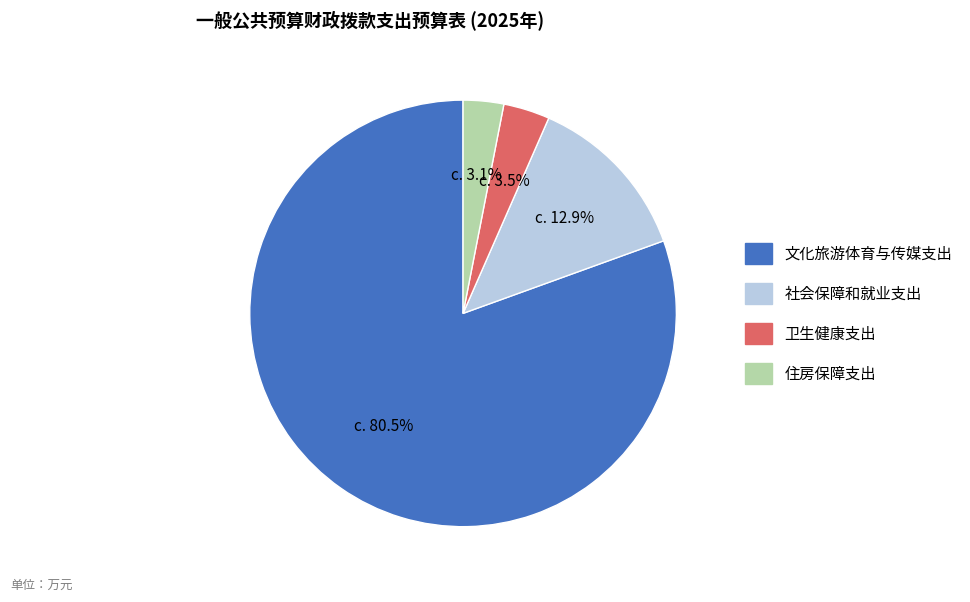

Is the sum of 卫生健康支出 and 住房保障支出 greater than half?

No